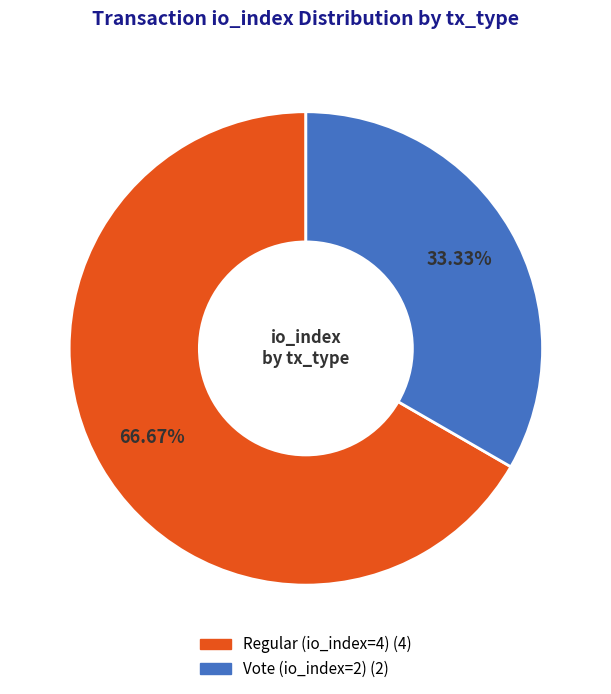

Rank the categories by value from highest to lowest.

Regular (io_index=4), Vote (io_index=2)